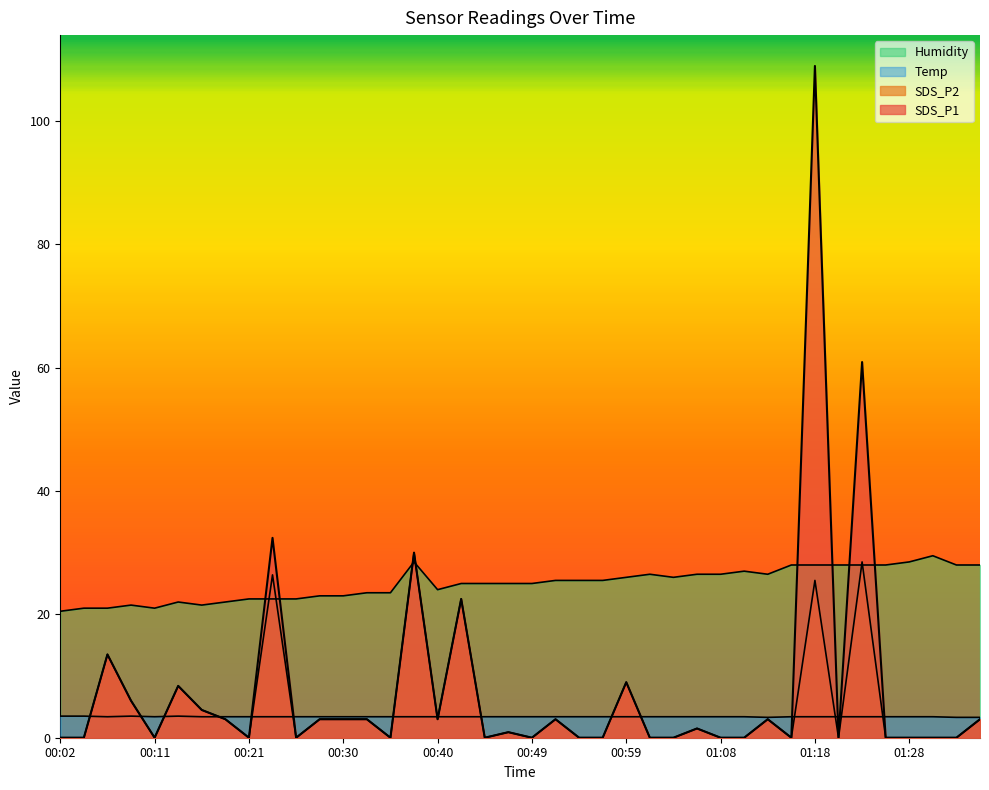

Which series changed the most between 00:35 and 01:25?

Humidity